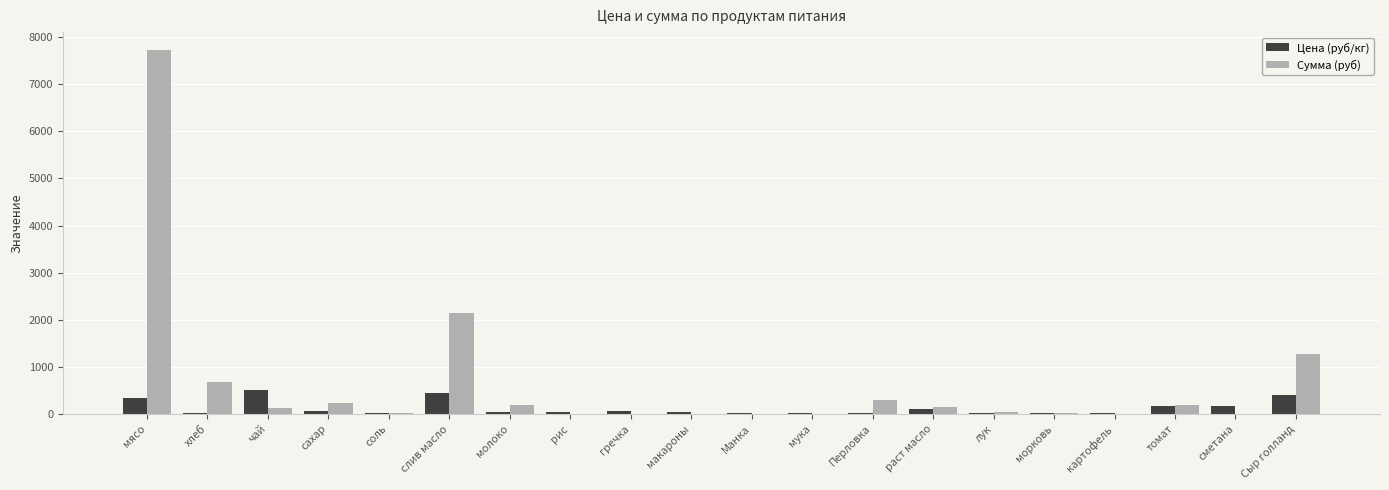

Between лук and Сыр голланд, which series saw the biggest shift?

Сумма (руб)